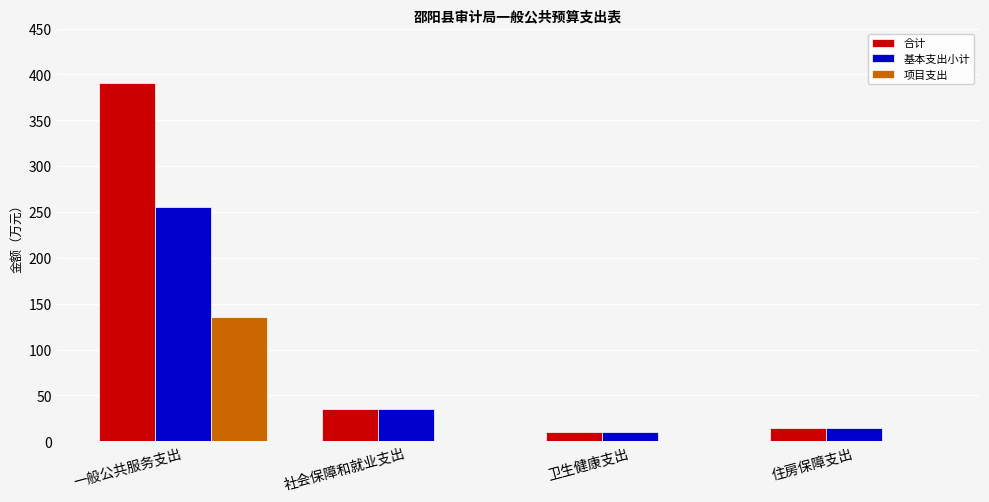

Between 一般公共服务支出 and 社会保障和就业支出, which series saw the biggest shift?

合计